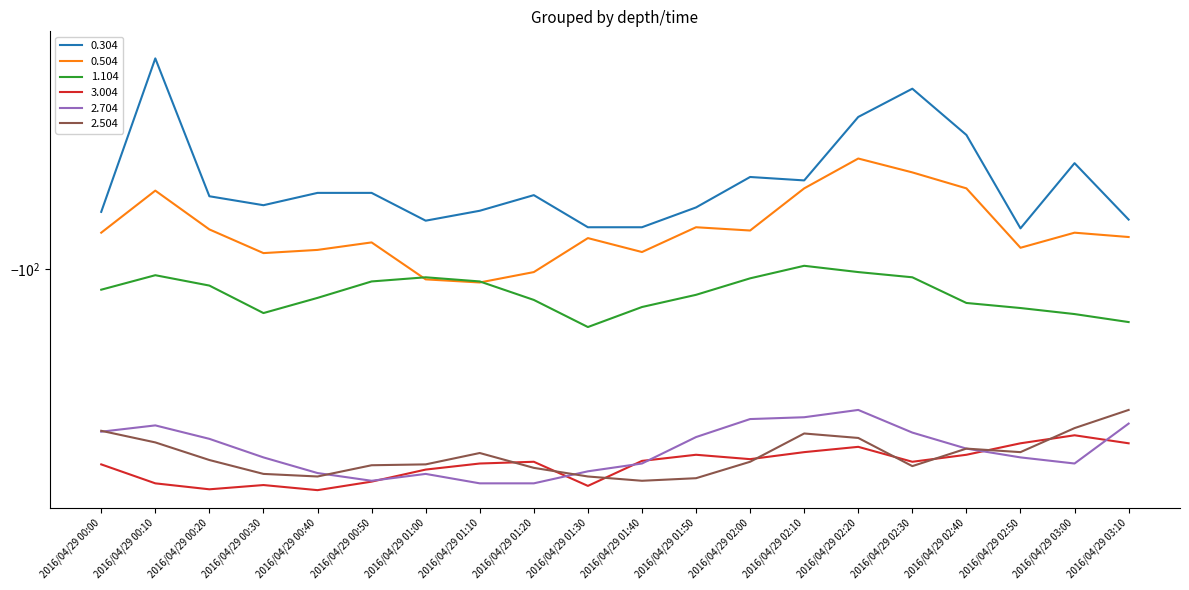

What is the maximum value for 0.504?

-90.0